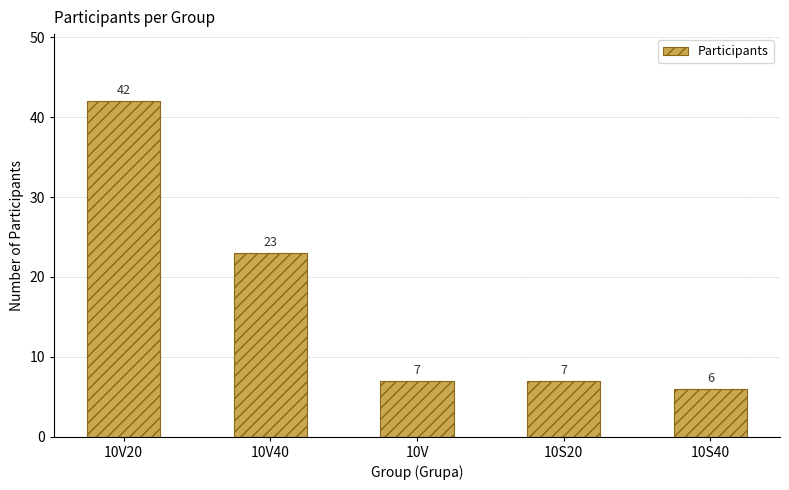

Reading left to right, extract all data points from this chart.

10V20=42	10V40=23	10V=7	10S20=7	10S40=6